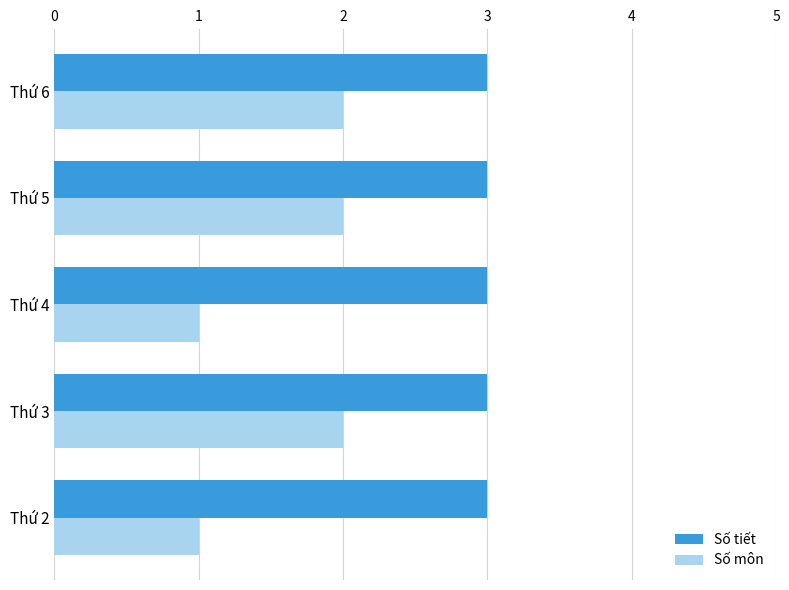

Is it true that Số tiết equals 3 at Thứ 3?

True